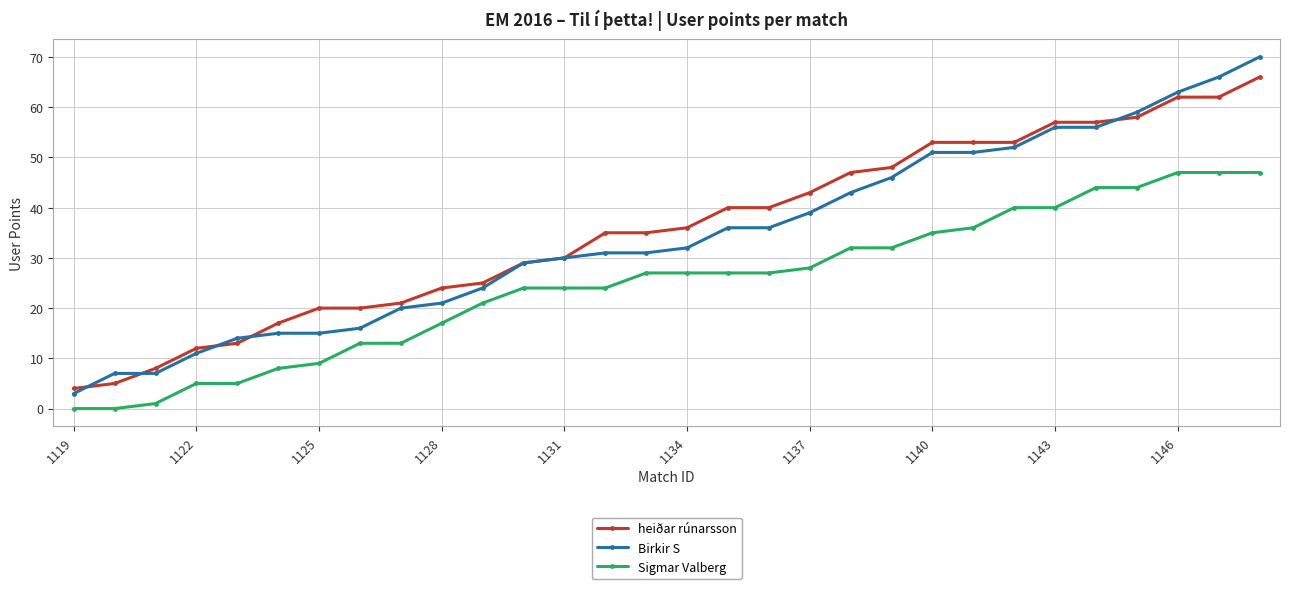

At how many categories does at least one series exceed 31?

17